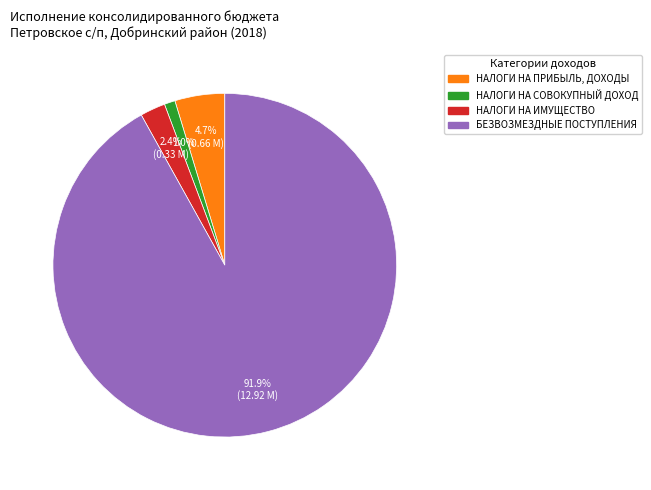

Does any single category account for the majority?

Yes